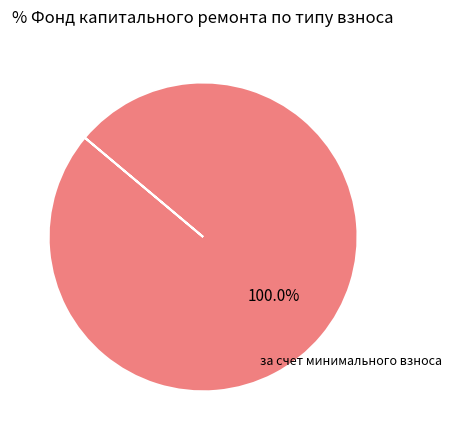

Is there a majority slice in this chart?

Yes